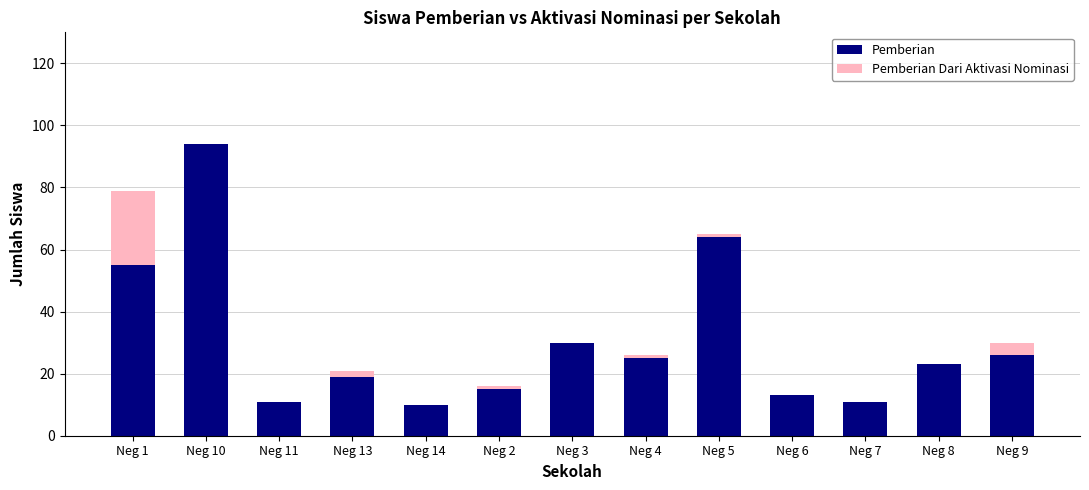

The Pemberian series shows 12 at Neg 13. True or false?

False